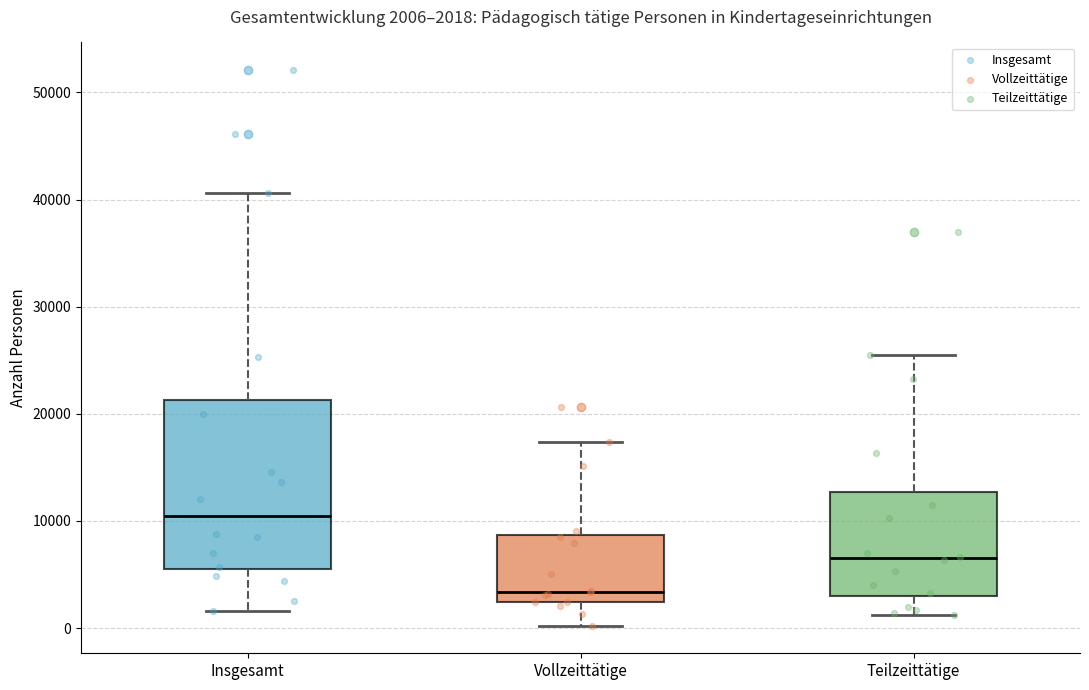

Which box is the tallest, from its lower edge to its upper edge?

Insgesamt